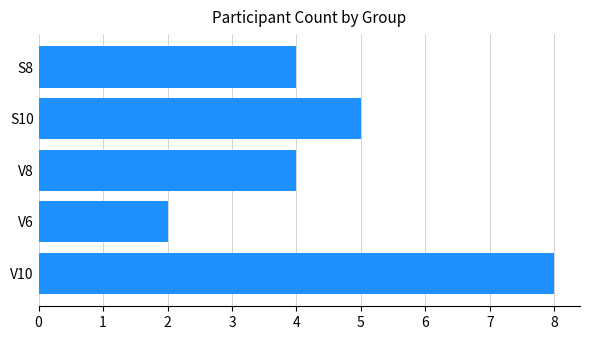

What is the sum of all values?

23